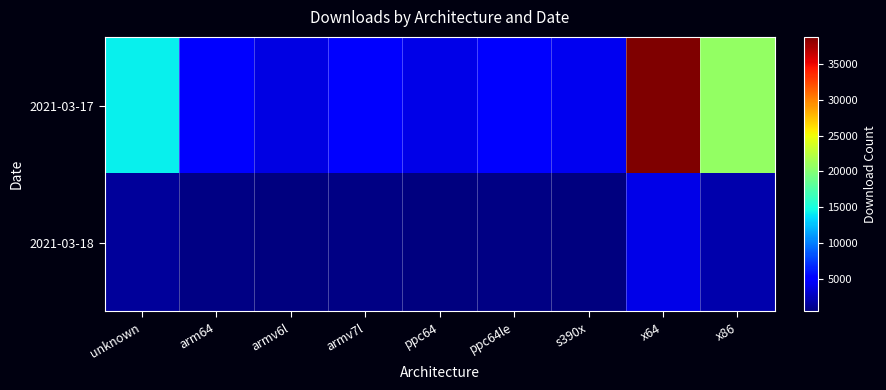

Reading right to left, list all the values displayed in this chart.

2021-03-17: x86=20787	x64=38752	s390x=4265	ppc64le=5032	ppc64=4001	armv7l=5379	armv6l=3918	arm64=5368	unknown=14258
2021-03-18: x86=2033	x64=4061	s390x=549	ppc64le=646	ppc64=489	armv7l=694	armv6l=483	arm64=692	unknown=1517